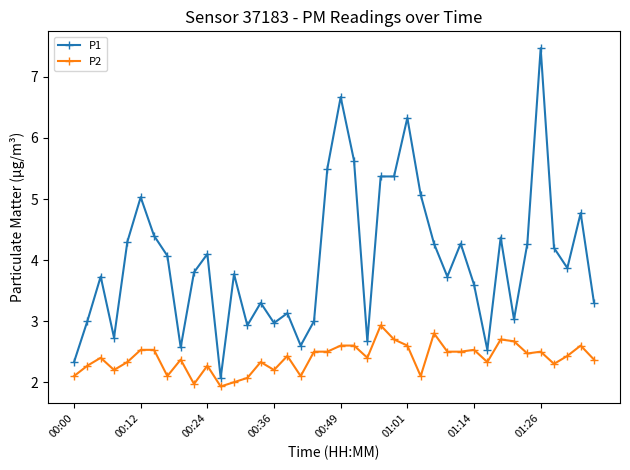

What is the value of the P1 point at the 33rd from the left?

4.4